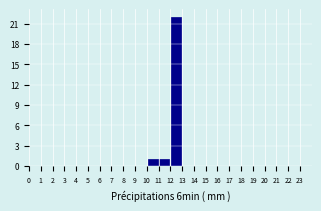

Over which range of the x-axis is the bar tallest?

12 to 13